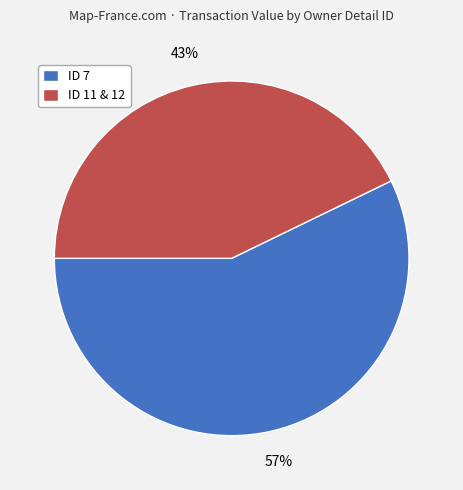

Combined, do ID 11 & 12 and ID 7 account for over 50%?

Yes